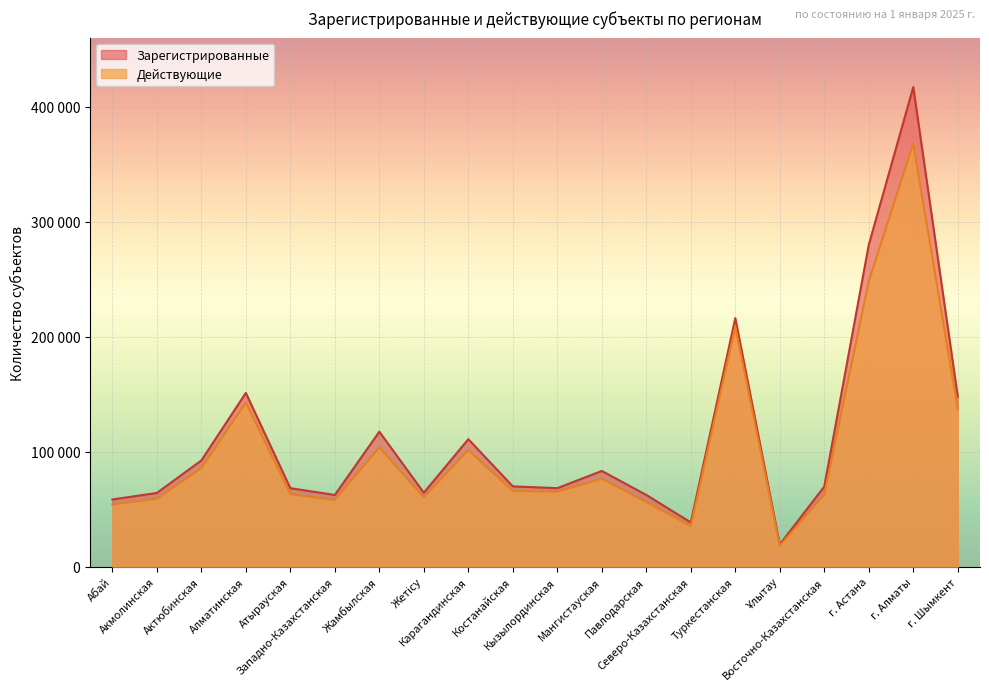

True or false: Зарегистрированные and Действующие cross at least once.

False